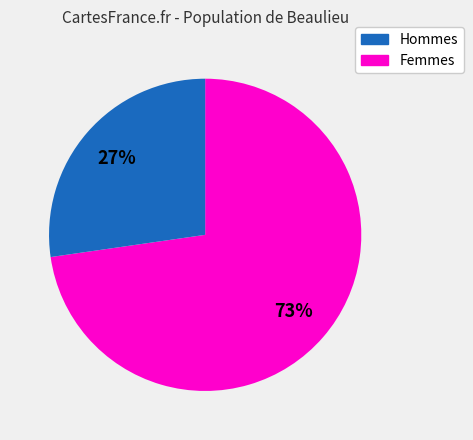

Is there any slice that represents more than half of the pie?

Yes